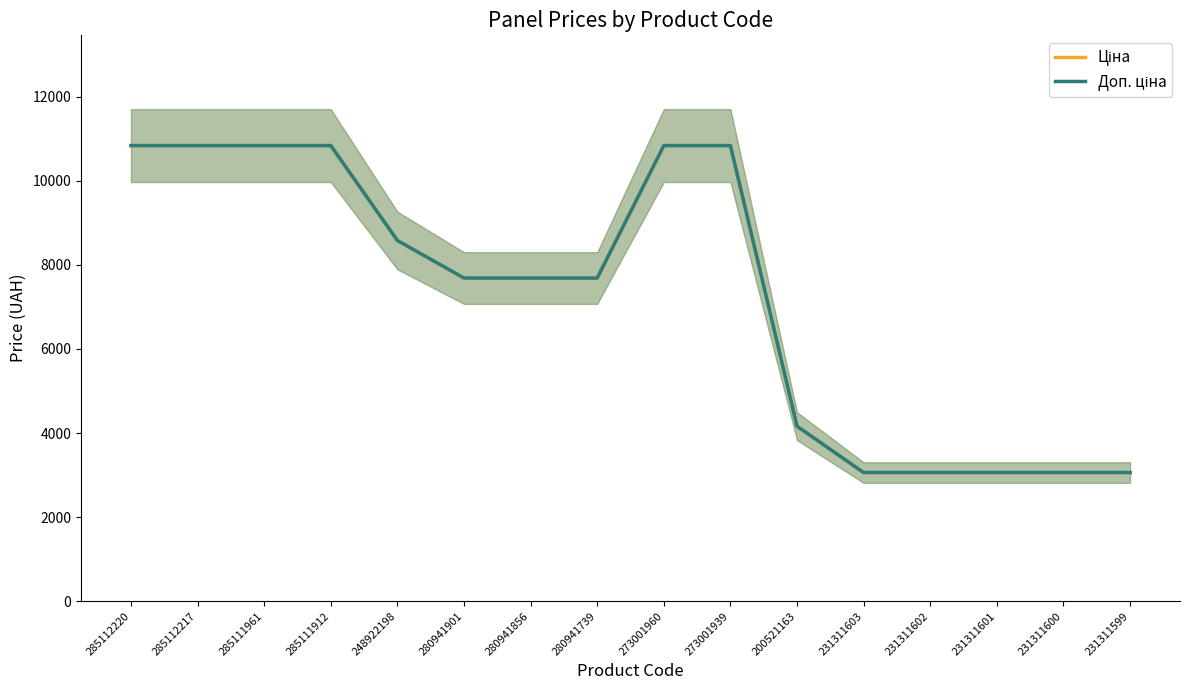

How many lines are shown in the chart?

2